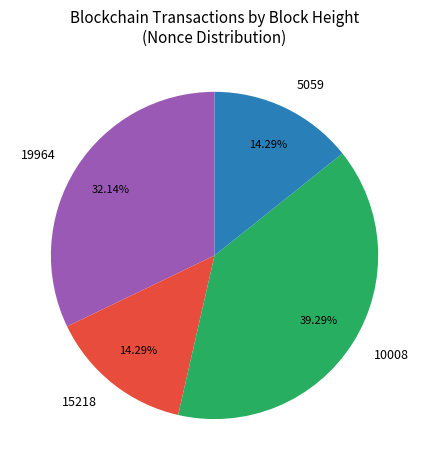

Combined, do 15218 and 19964 account for over 50%?

No